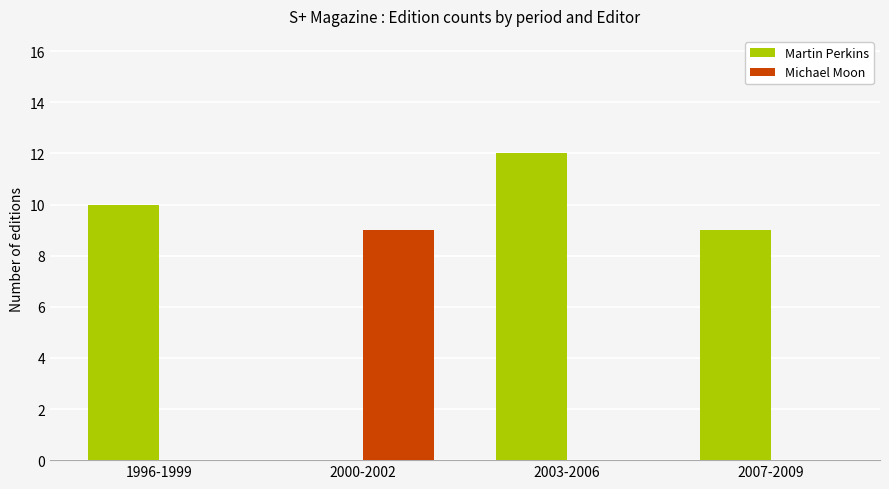

Is it true that Martin Perkins equals 12 at 2003-2006?

True